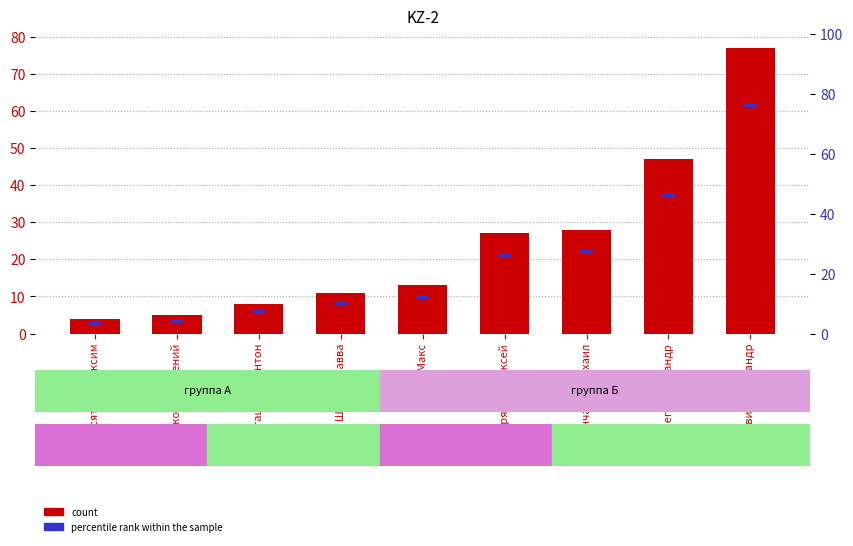

Between Гедревич Александр and Асташенко Антон, which is larger?

Гедревич Александр